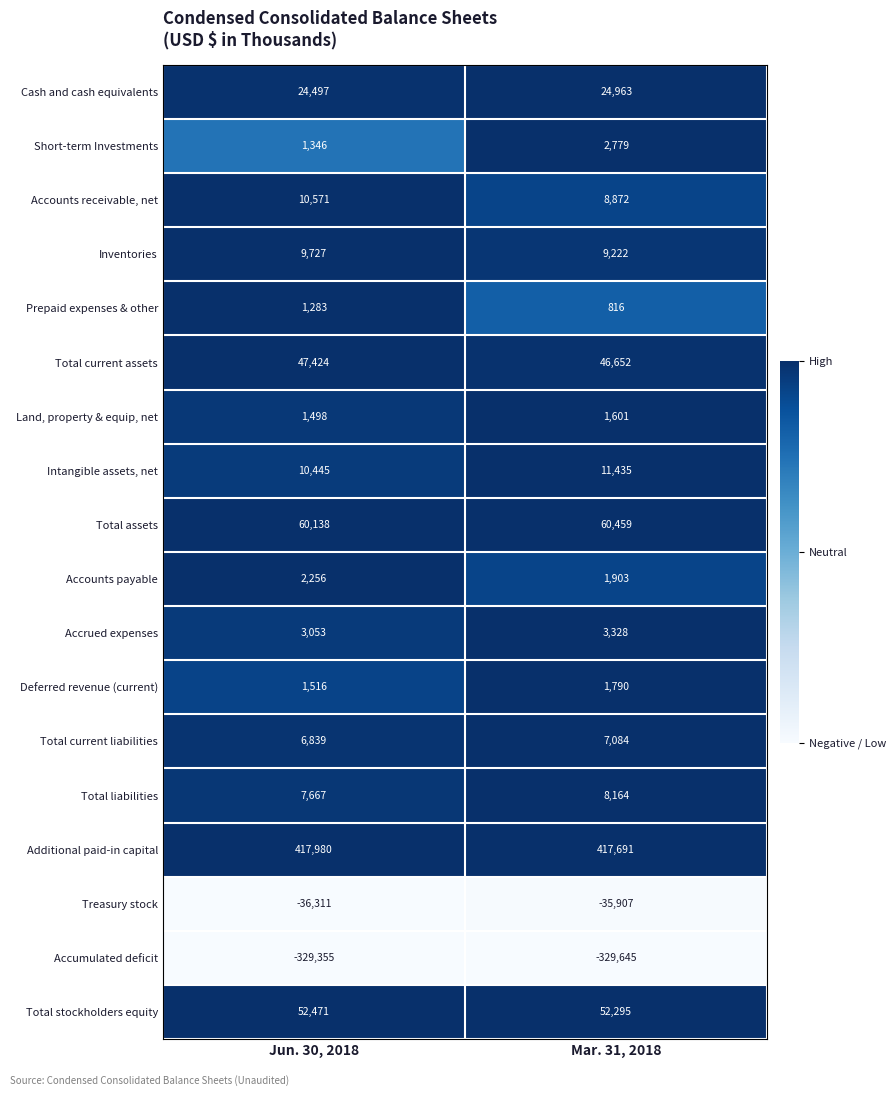

What is the average value of the Cash and cash equivalents series?

24730